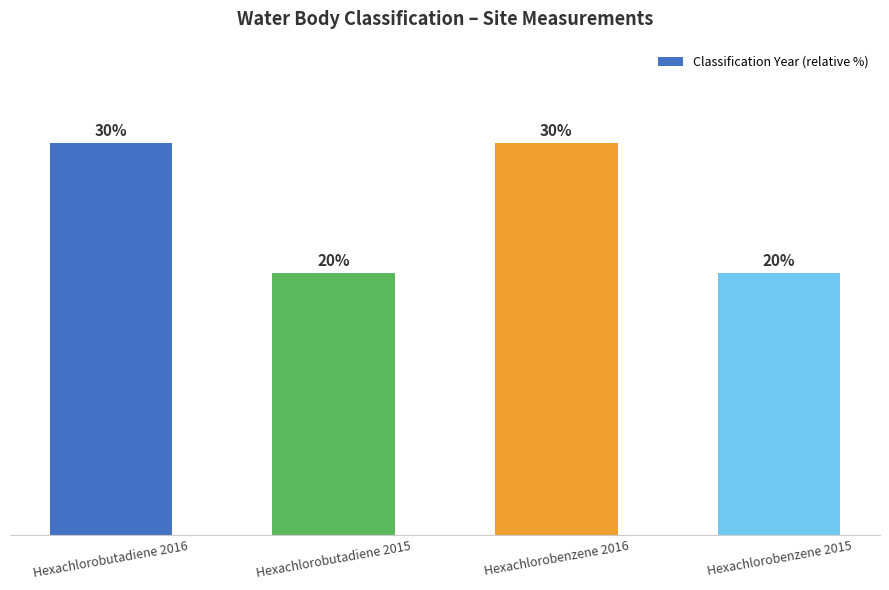

What is the label of the 4th bar from the right?

Hexachlorobutadiene 2016